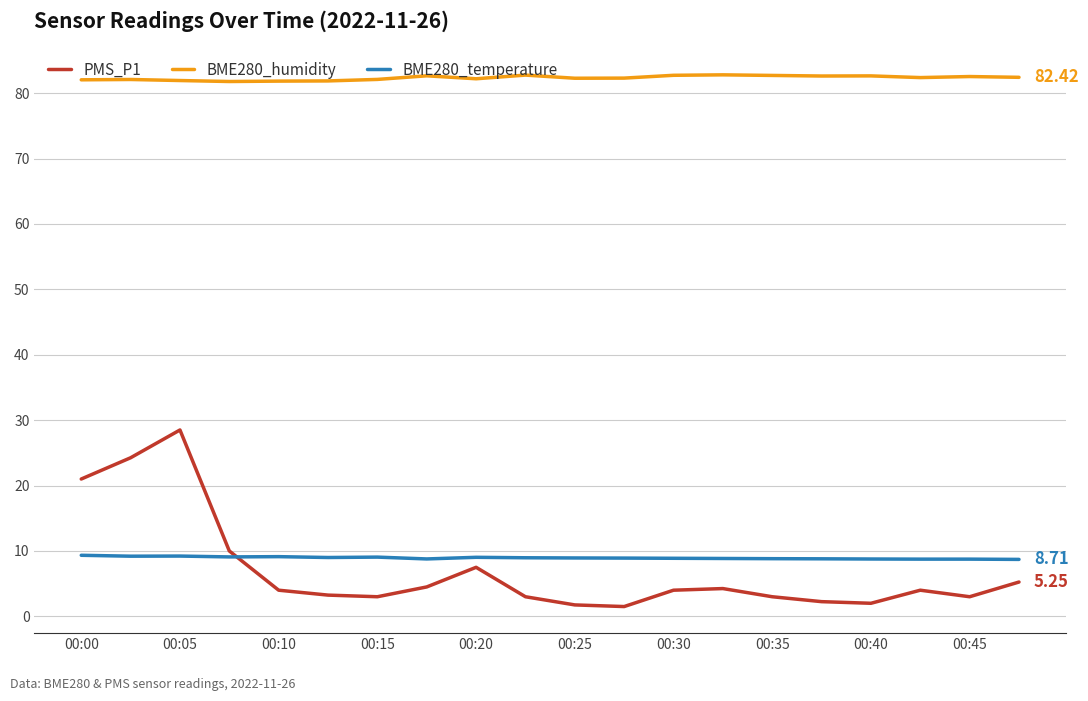

Which series has the largest total across all categories?

BME280_humidity